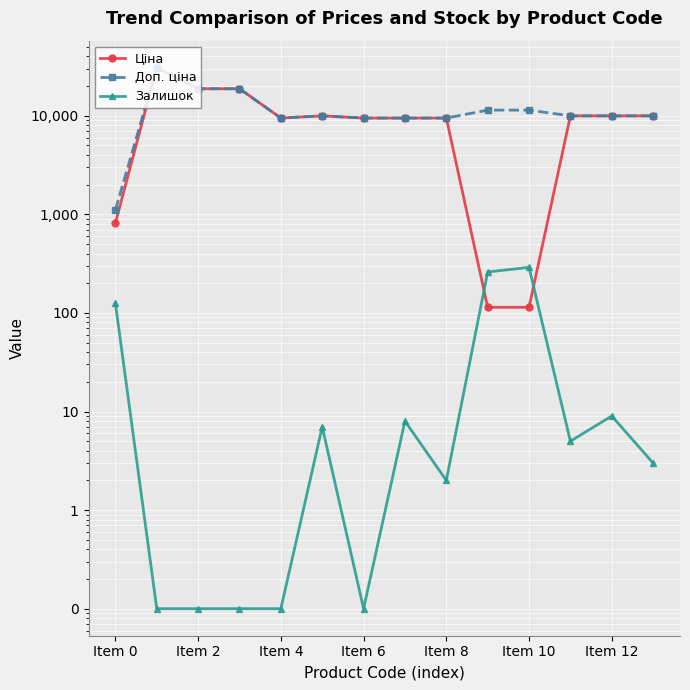

Rank the series by their maximum value, from highest to lowest.

Ціна, Доп. ціна, Залишок